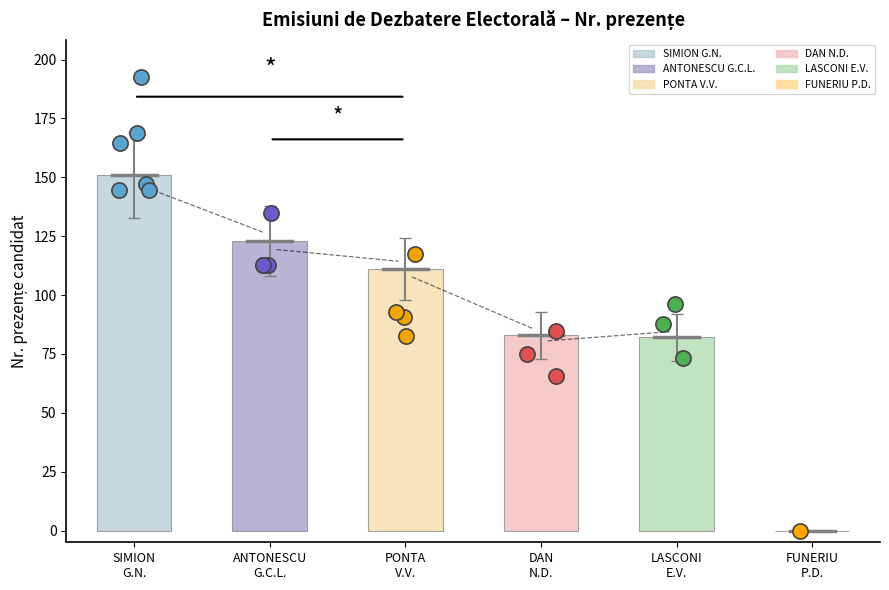

Between LASCONI
E.V. and PONTA
V.V., which is larger?

PONTA
V.V.